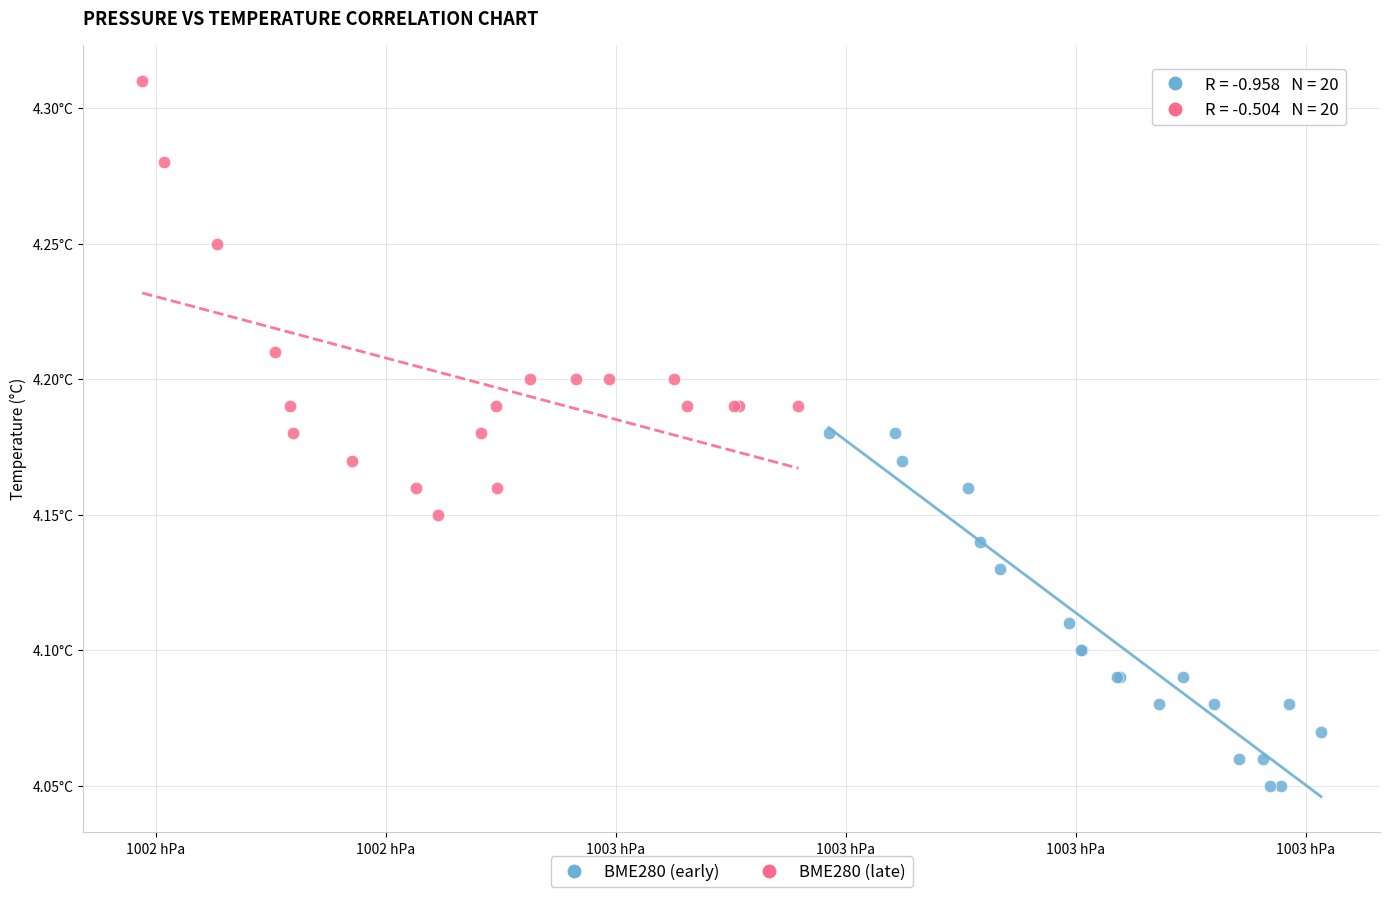

What are all the series names shown in the legend?

BME280 (early), BME280 (late)